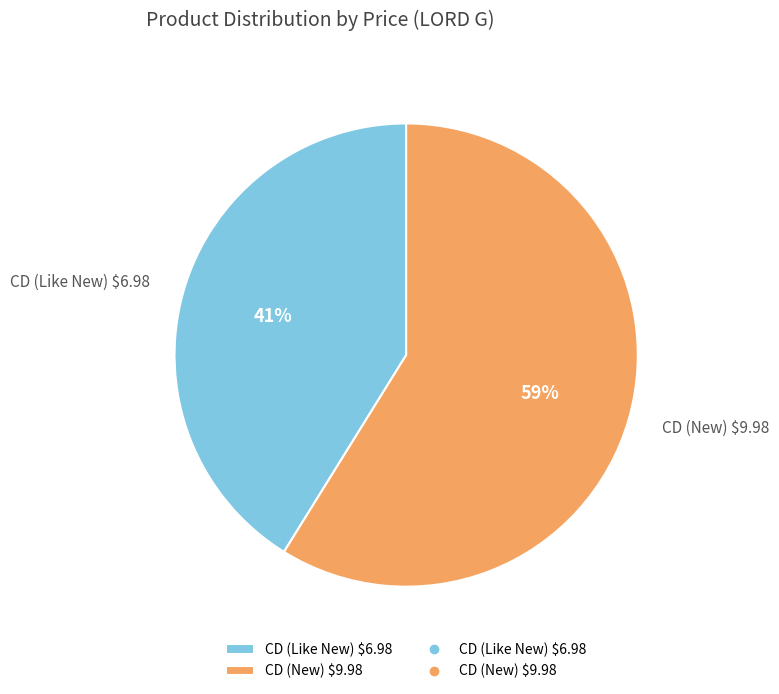

What percentage is the CD (Like New) $6.98 slice, to the nearest percent?

41%